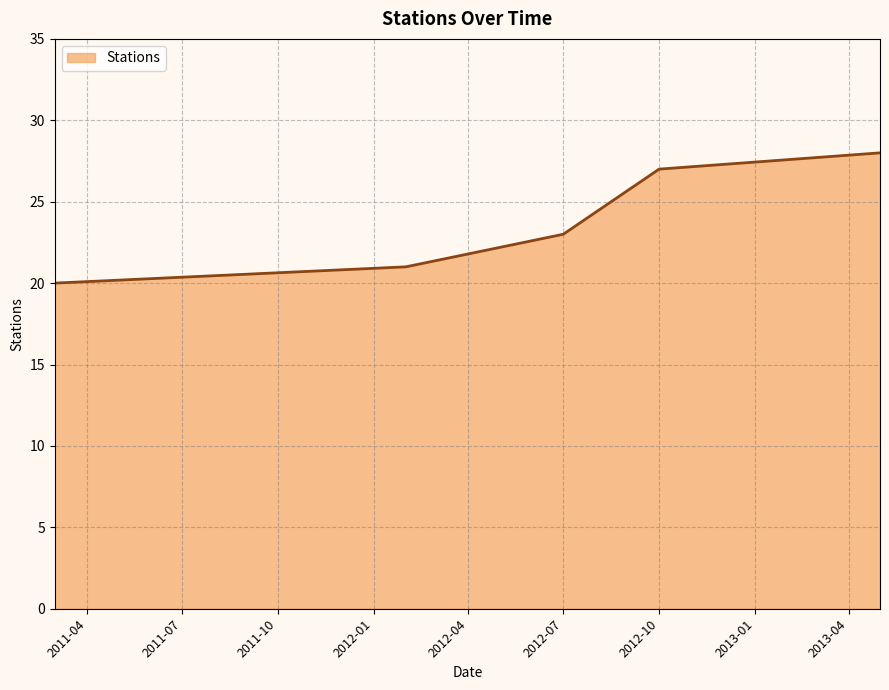

What is the difference between the maximum and second lowest values?

7